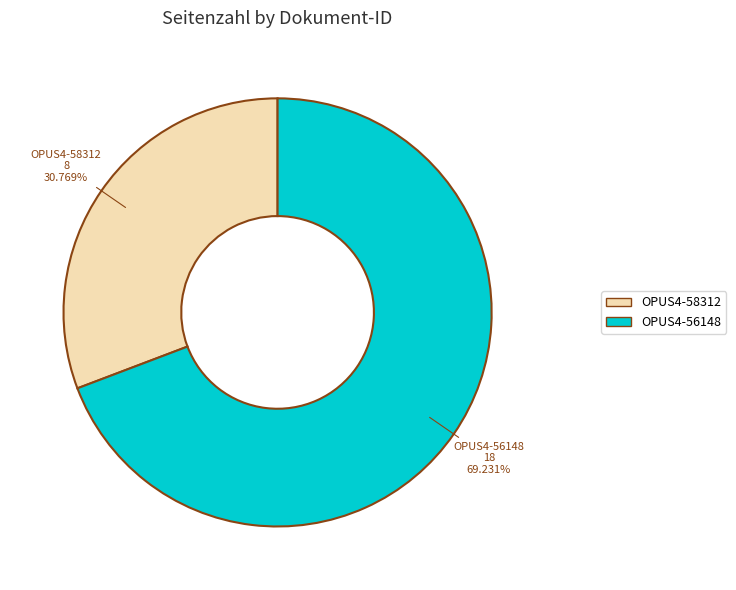

True or false: OPUS4-56148 accounts for 69% of the total.

True